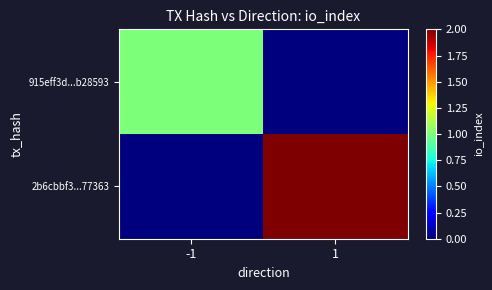

Rank the series at 1 from lowest to highest value.

915eff3d...b28593, 2b6cbbf3...77363